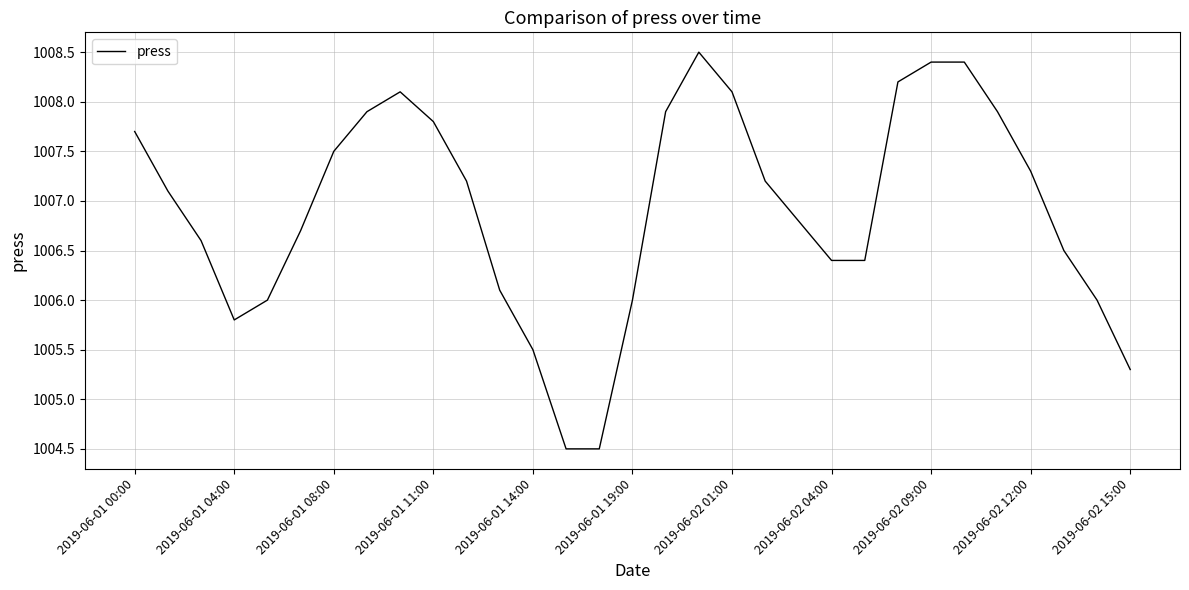

What is the difference between the maximum and minimum values?

4.0